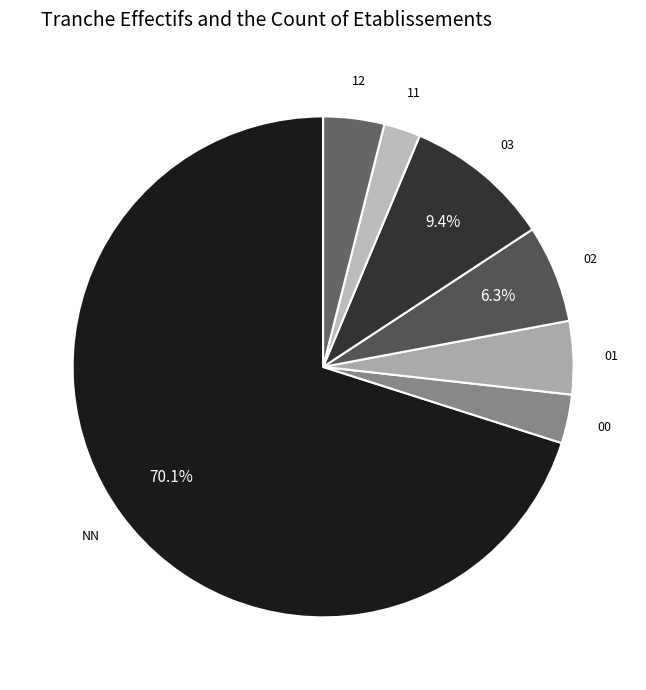

To the nearest percent, what is the difference between the NN and 00 slice percentages?

67%